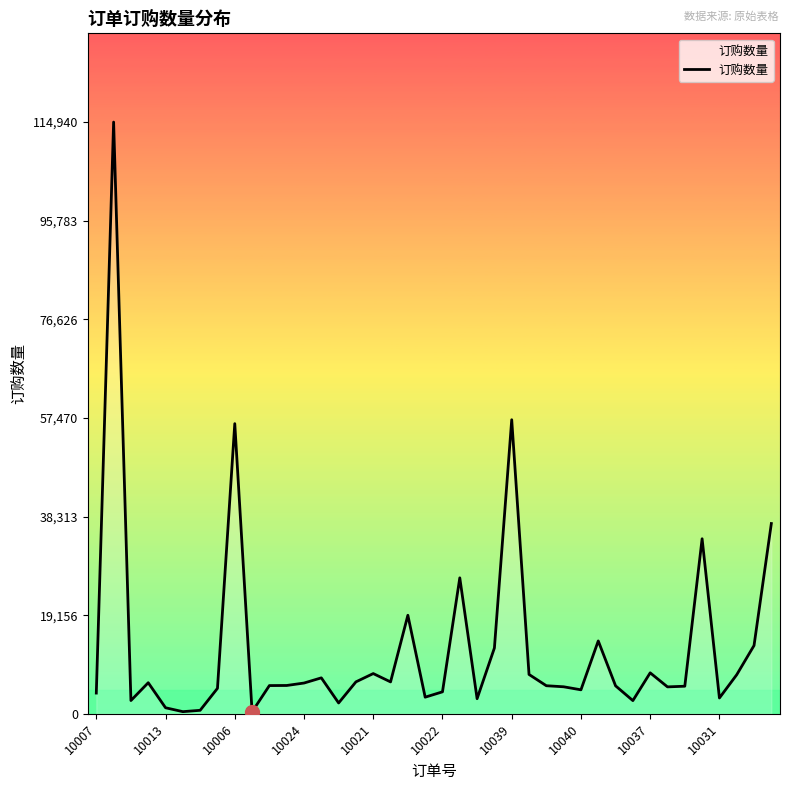

What is the maximum value shown in the chart?

114940